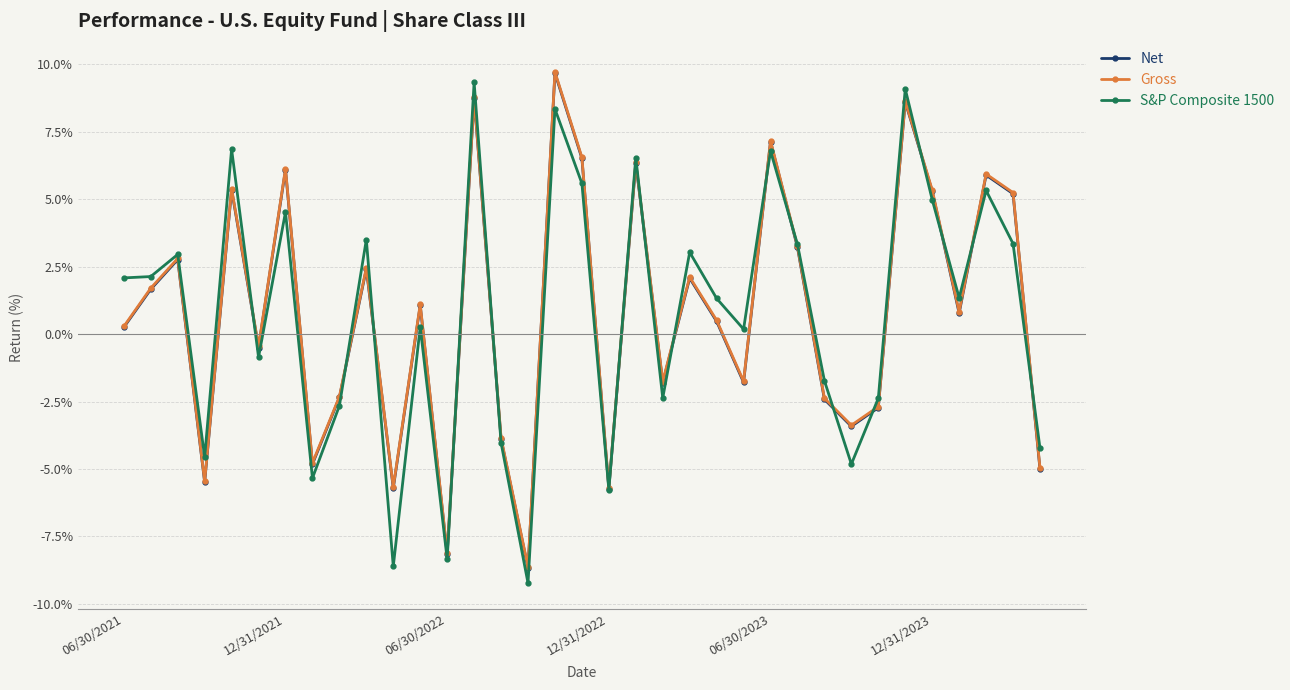

True or false: Net has more than 1 points higher than both neighbors.

True